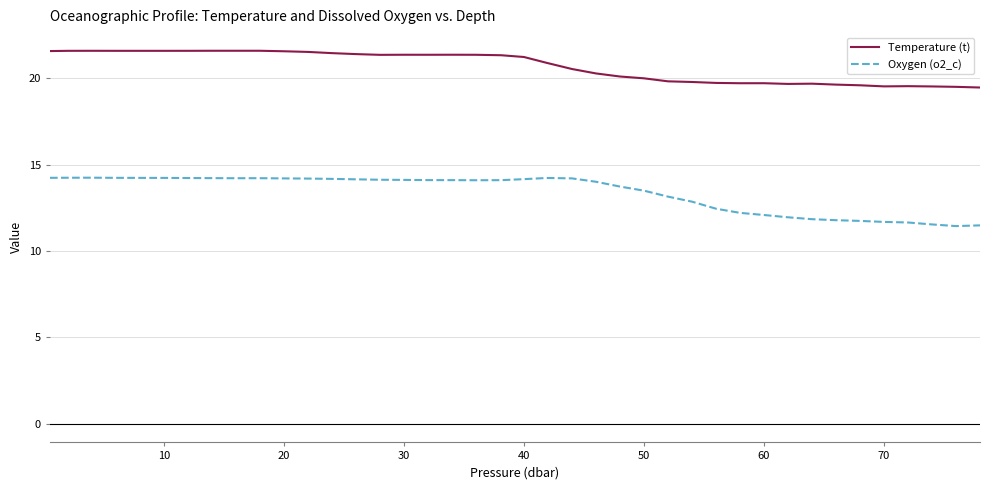

List the series in order of their peak value, lowest first.

Oxygen (o2_c), Temperature (t)